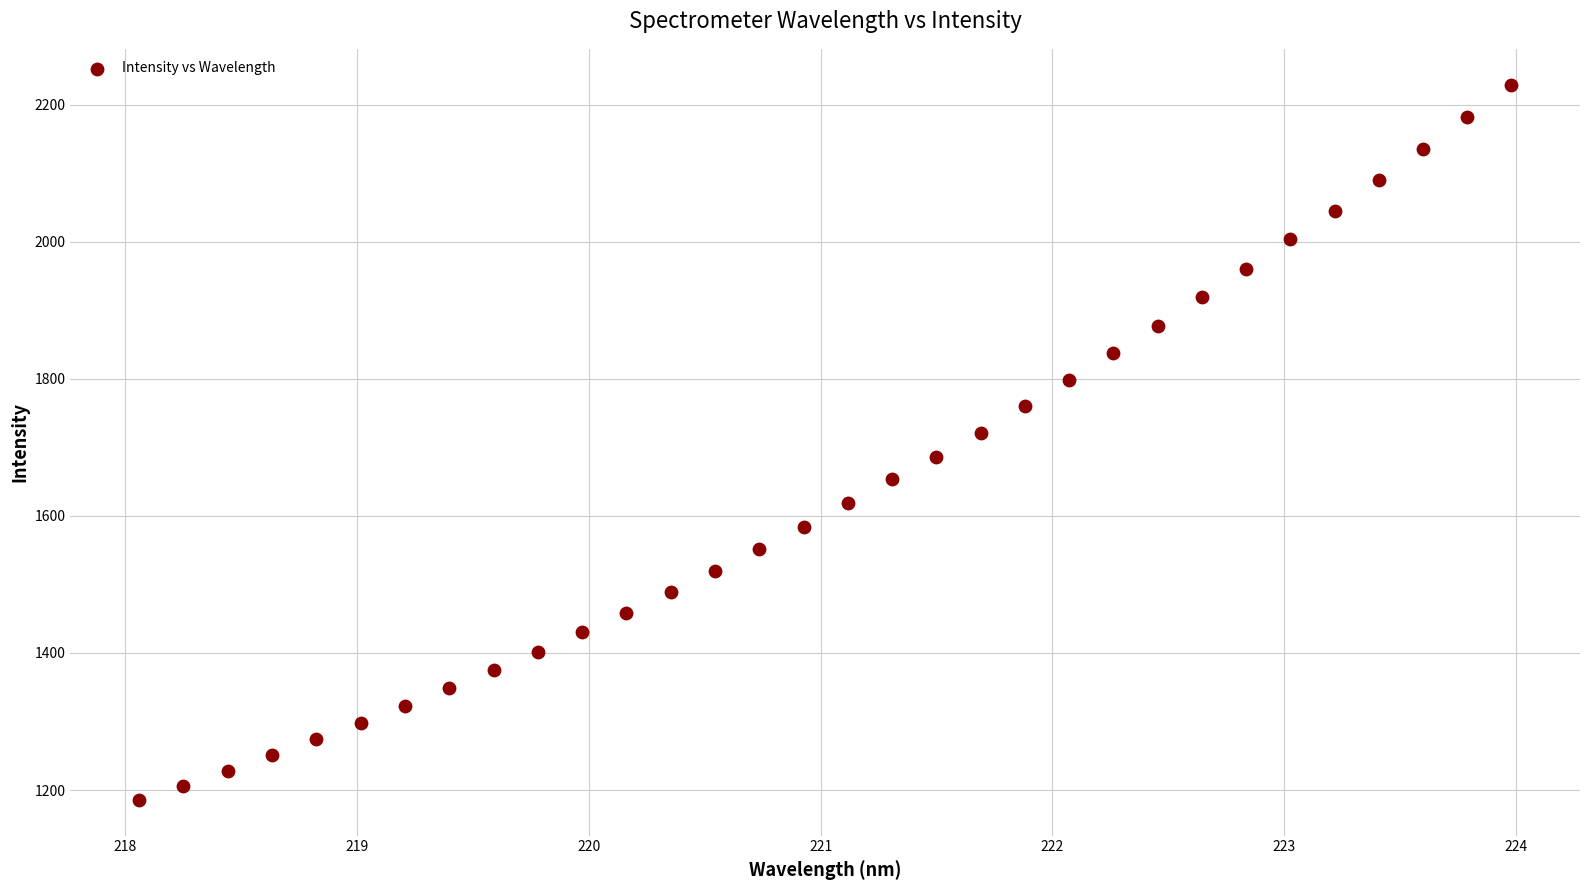

What is the range of Y values (max minus min)?

1043.3